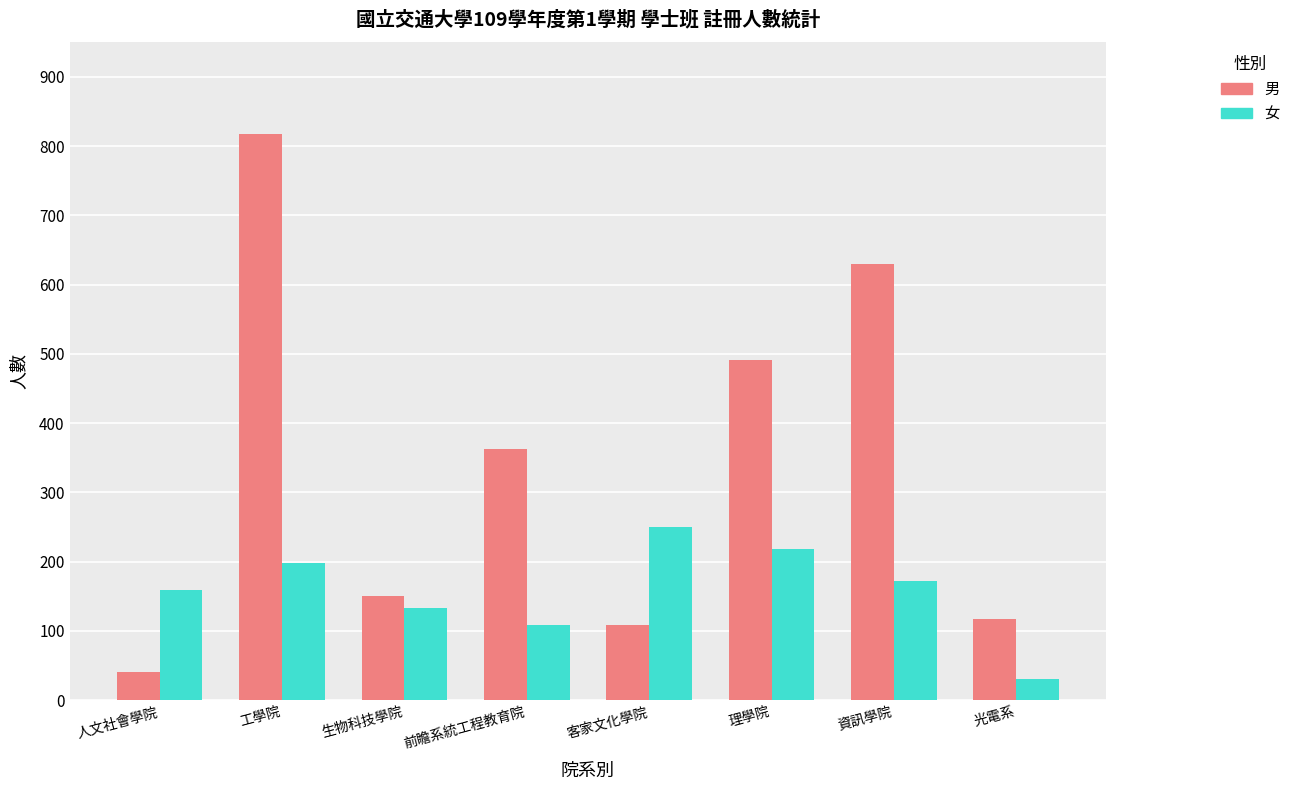

What is the sum of all 女 values?

1268